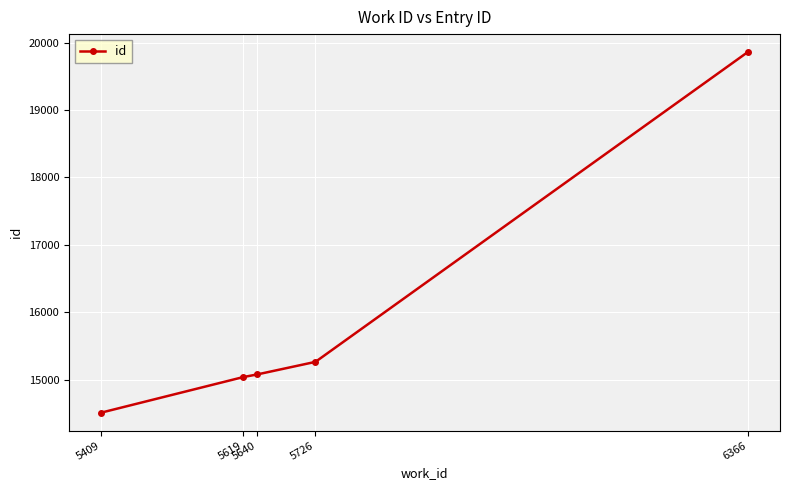

What value does the data have at 6366?

19859